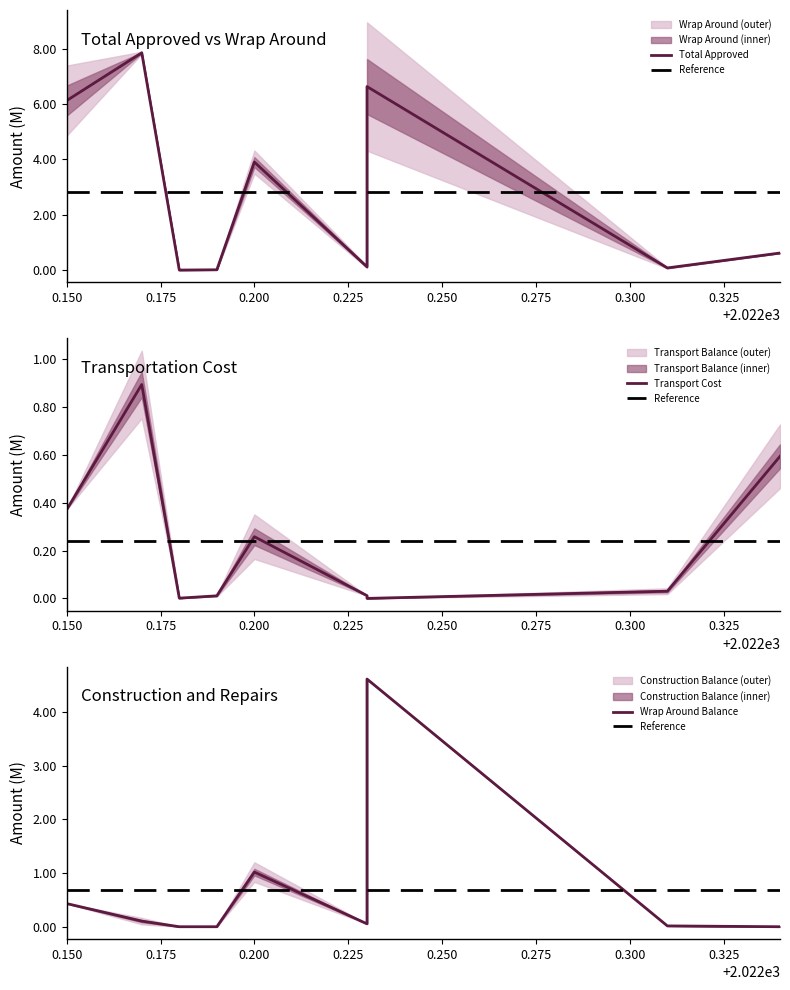

Count the number of data series in this chart.

3